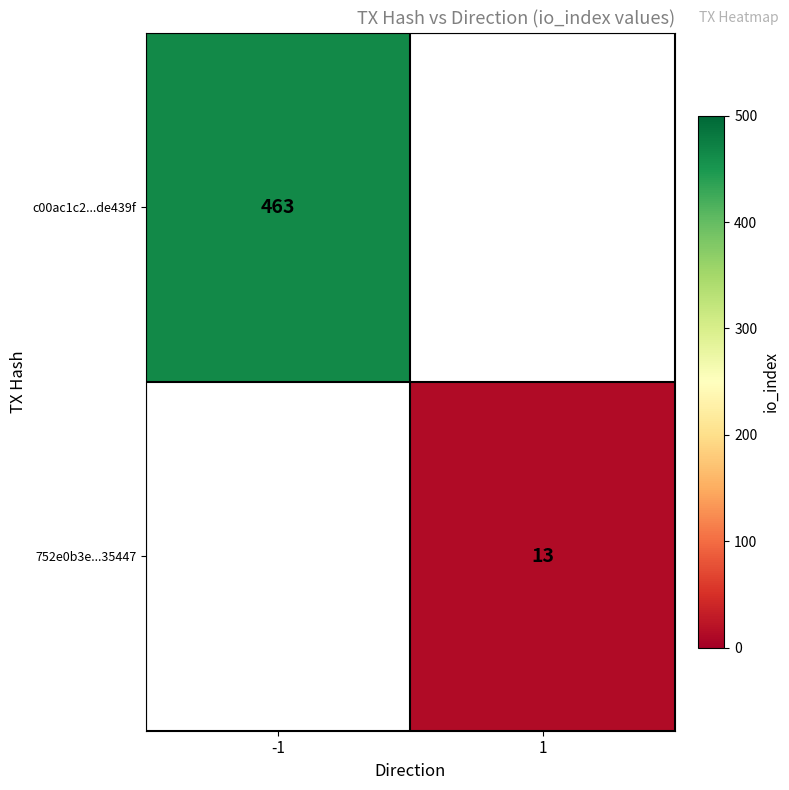

How many categories are shown in the chart?

2